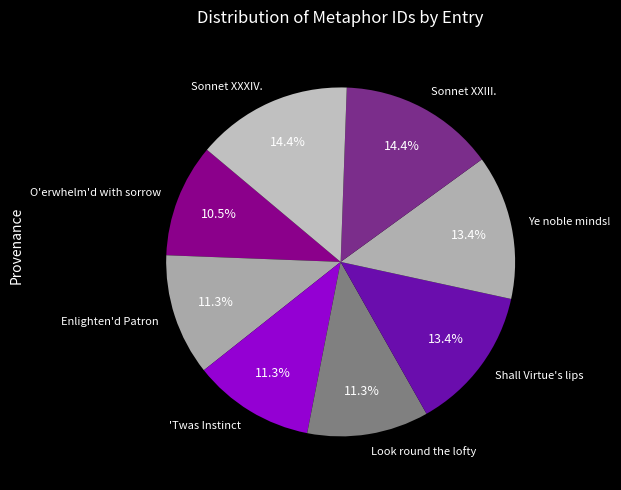

What is the total percentage of Shall Virtue's lips and Sonnet XXIII.?

27.8%